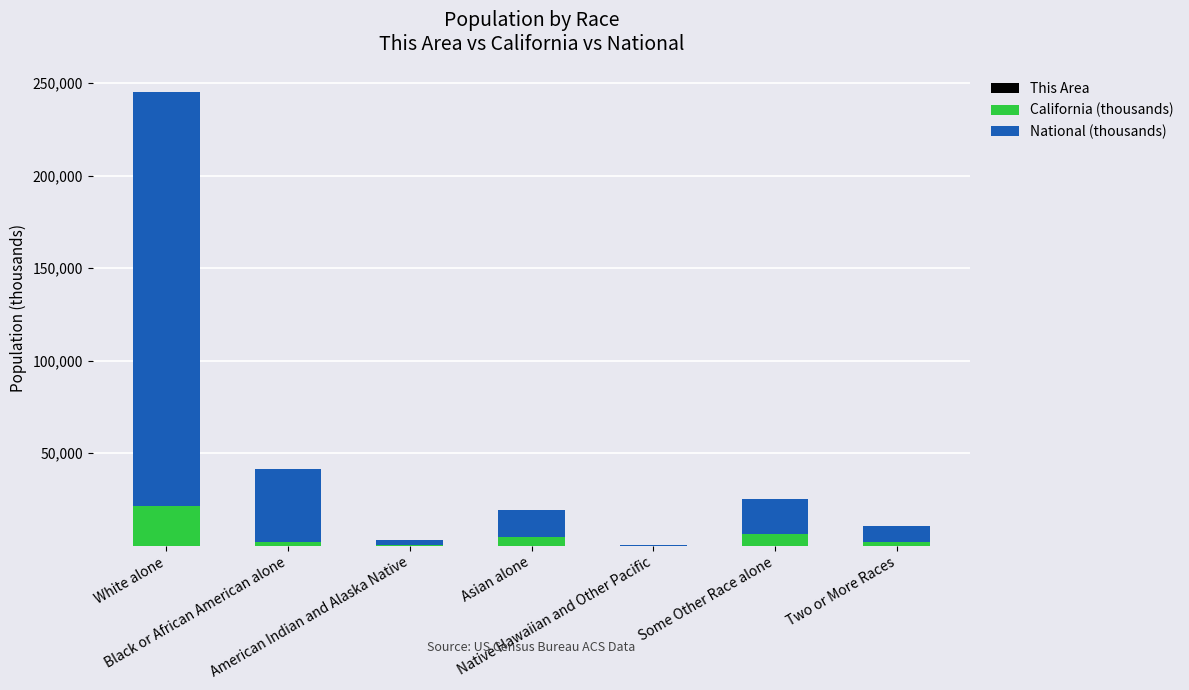

Count the number of categories in the chart.

7